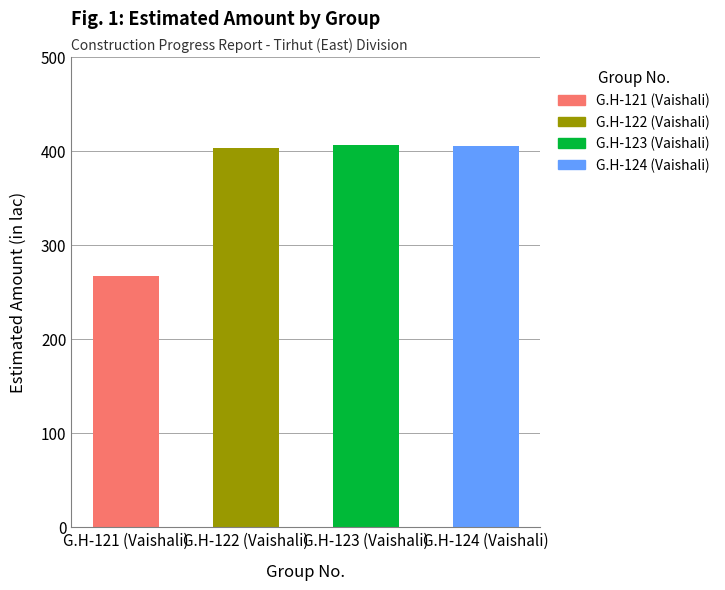

True or false: the data shows 404.8 at G.H-124 (Vaishali).

True